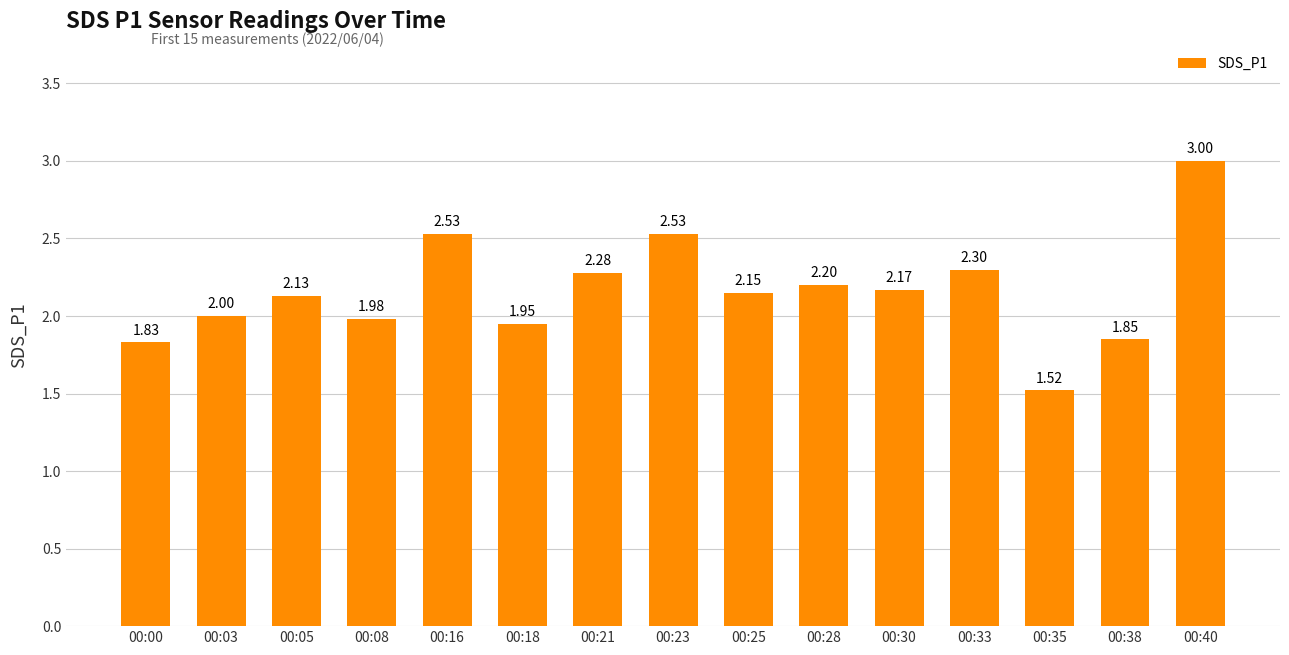

Which has a higher value, 00:30 or 00:23?

00:23